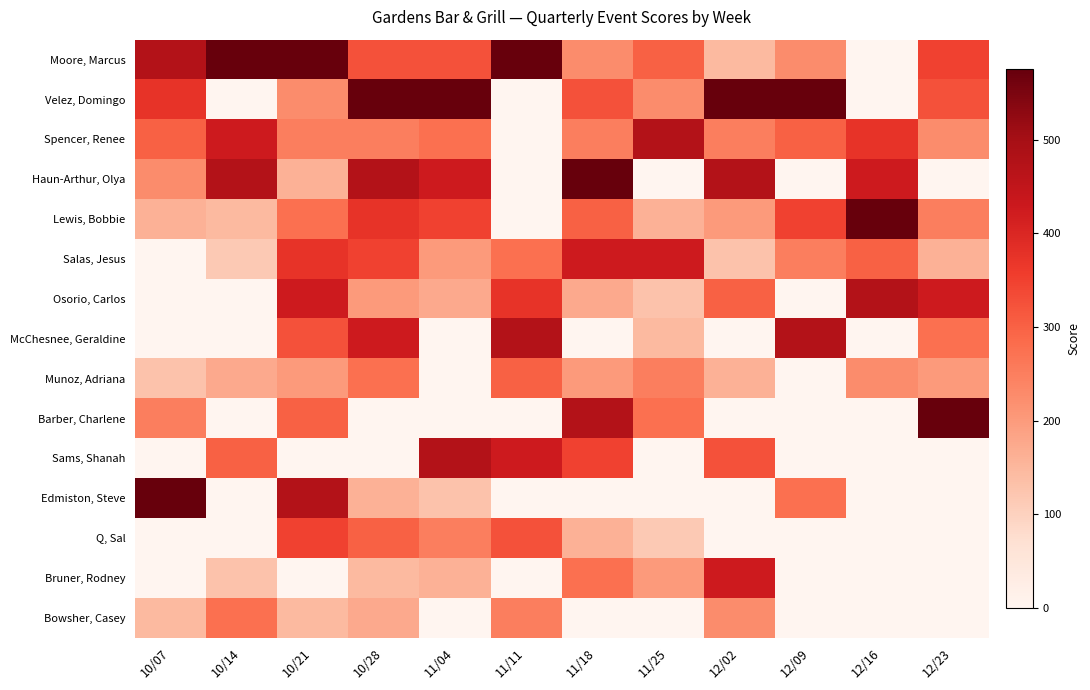

Reading left to right, list all the values displayed in this chart.

Moore, Marcus: 10/07=475	10/14=575	10/21=575	10/28=325	11/04=325	11/11=575	11/18=225	11/25=300	12/02=145	12/09=225	12/16=0	12/23=350
Velez, Domingo: 10/07=375	10/14=0	10/21=225	10/28=575	11/04=575	11/11=0	11/18=325	11/25=225	12/02=575	12/09=575	12/16=0	12/23=325
Spencer, Renee: 10/07=300	10/14=425	10/21=250	10/28=250	11/04=275	11/11=0	11/18=250	11/25=475	12/02=250	12/09=300	12/16=375	12/23=225
Haun-Arthur, Olya: 10/07=225	10/14=475	10/21=160	10/28=475	11/04=425	11/11=0	11/18=575	11/25=0	12/02=475	12/09=0	12/16=425	12/23=0
Lewis, Bobbie: 10/07=160	10/14=145	10/21=275	10/28=375	11/04=350	11/11=0	11/18=300	11/25=160	12/02=200	12/09=350	12/16=575	12/23=250
Salas, Jesus: 10/07=0	10/14=115	10/21=375	10/28=350	11/04=200	11/11=275	11/18=425	11/25=425	12/02=130	12/09=250	12/16=300	12/23=160
Osorio, Carlos: 10/07=0	10/14=0	10/21=425	10/28=200	11/04=175	11/11=375	11/18=175	11/25=130	12/02=300	12/09=0	12/16=475	12/23=425
McChesnee, Geraldine: 10/07=0	10/14=0	10/21=325	10/28=425	11/04=0	11/11=475	11/18=0	11/25=145	12/02=0	12/09=475	12/16=0	12/23=275
Munoz, Adriana: 10/07=130	10/14=175	10/21=200	10/28=275	11/04=0	11/11=300	11/18=200	11/25=250	12/02=160	12/09=0	12/16=225	12/23=200
Barber, Charlene: 10/07=250	10/14=0	10/21=300	10/28=0	11/04=0	11/11=0	11/18=475	11/25=275	12/02=0	12/09=0	12/16=0	12/23=575
Sams, Shanah: 10/07=0	10/14=300	10/21=0	10/28=0	11/04=475	11/11=425	11/18=350	11/25=0	12/02=325	12/09=0	12/16=0	12/23=0
Edmiston, Steve: 10/07=575	10/14=0	10/21=475	10/28=160	11/04=130	11/11=0	11/18=0	11/25=0	12/02=0	12/09=275	12/16=0	12/23=0
Q, Sal: 10/07=0	10/14=0	10/21=350	10/28=300	11/04=250	11/11=325	11/18=160	11/25=115	12/02=0	12/09=0	12/16=0	12/23=0
Bruner, Rodney: 10/07=0	10/14=130	10/21=0	10/28=145	11/04=160	11/11=0	11/18=275	11/25=200	12/02=425	12/09=0	12/16=0	12/23=0
Bowsher, Casey: 10/07=145	10/14=275	10/21=145	10/28=175	11/04=0	11/11=250	11/18=0	11/25=0	12/02=225	12/09=0	12/16=0	12/23=0